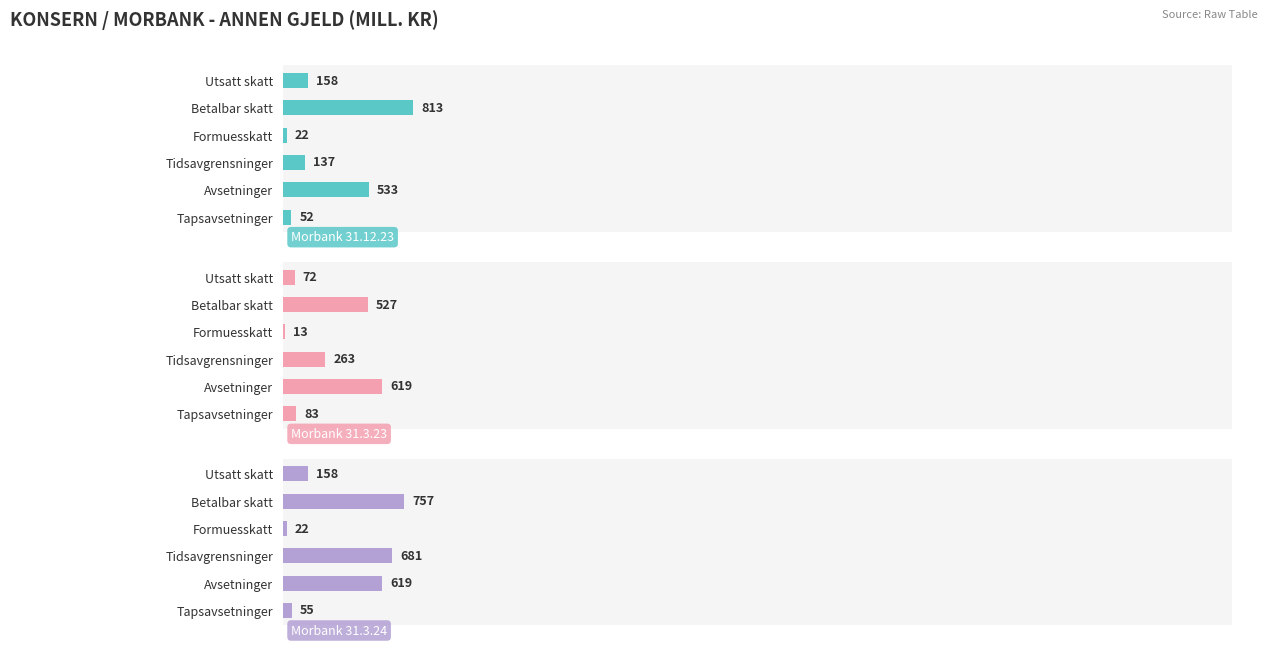

Rank the series by their average value, from highest to lowest.

Morbank 31.3.24, Morbank 31.12.23, Morbank 31.3.23